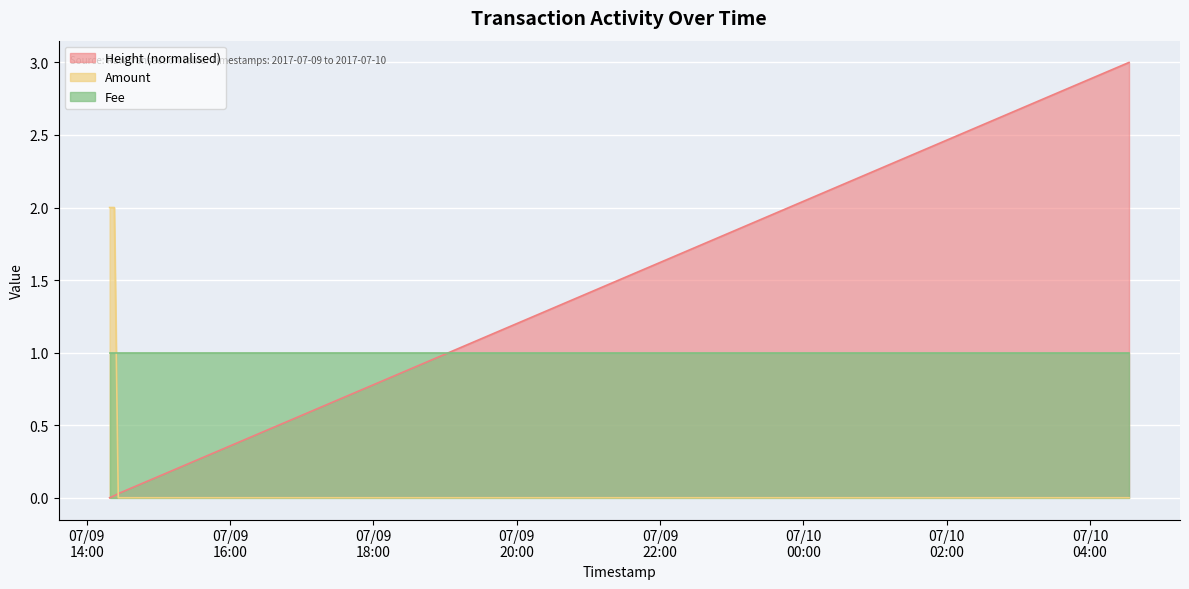

Which category has the lowest value across all series?

2017-07-10 04:32:43